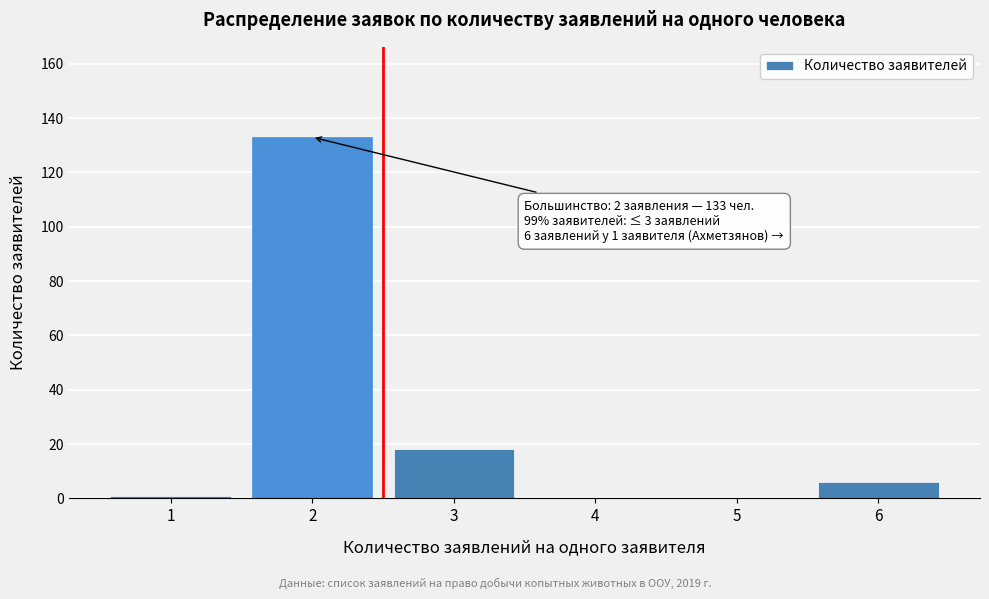

Reading left to right, extract all data points from this chart.

1=1	2=133	3=18	4=0	5=0	6=6